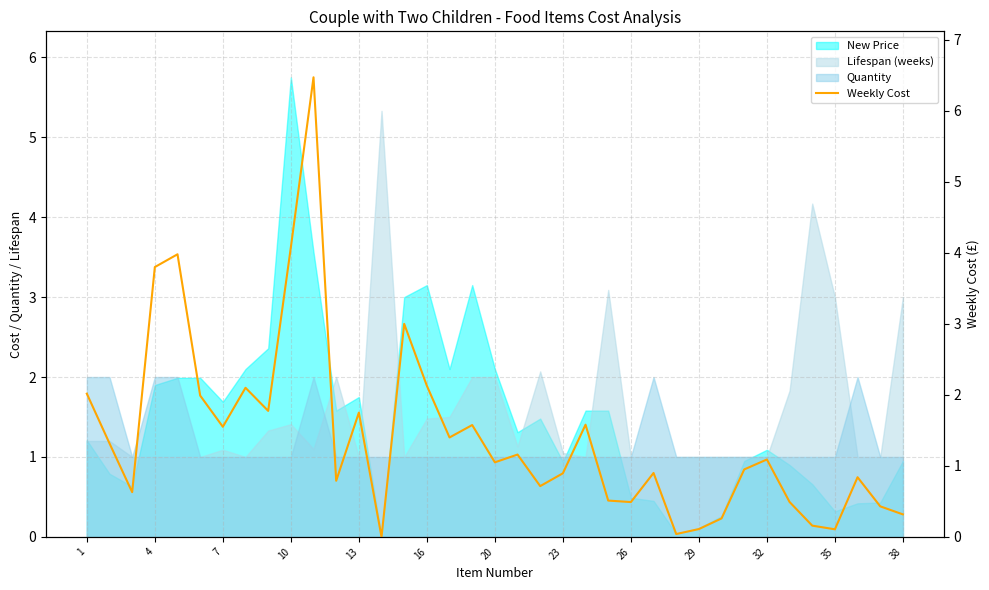

Does the chart have visible grid lines?

Yes